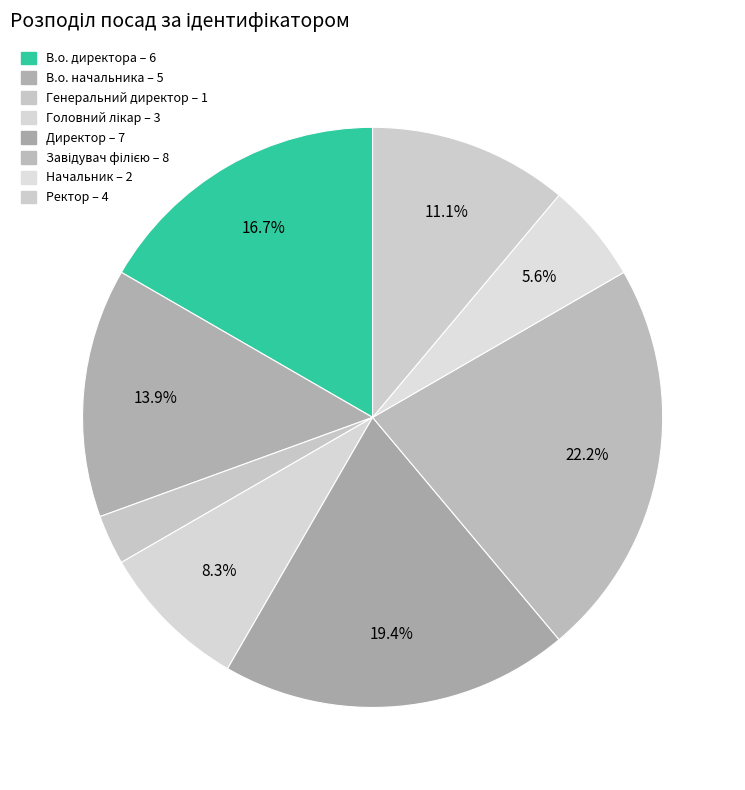

Count the number of slices in the pie.

8